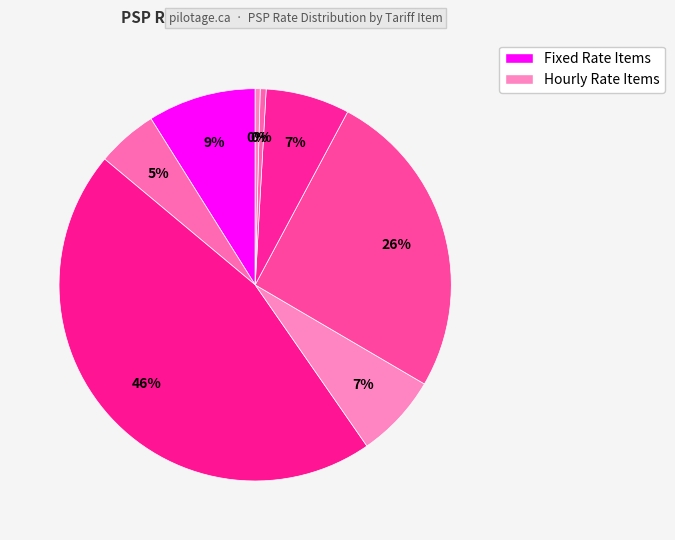

How many slices are in this pie chart?

8